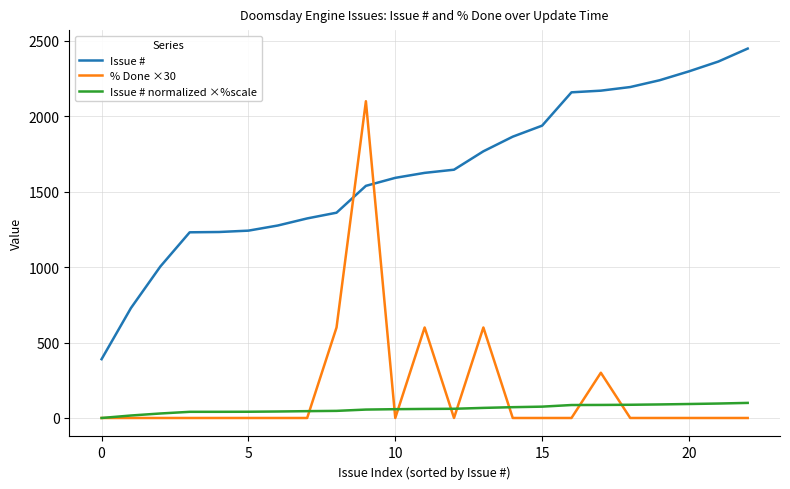

List the series in order of their peak value, lowest first.

Issue # normalized ×%scale, % Done ×30, Issue #